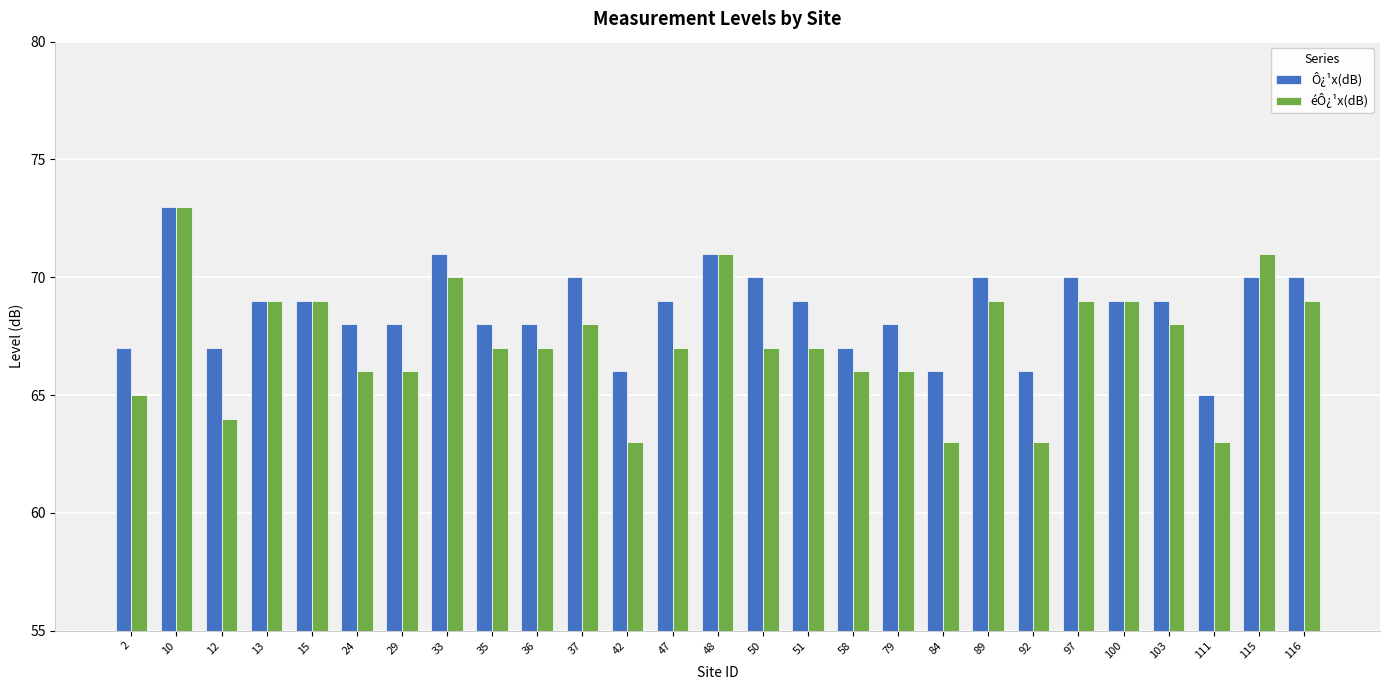

What is the approximate value of éÔ¿¹x(dB) at 37?

68